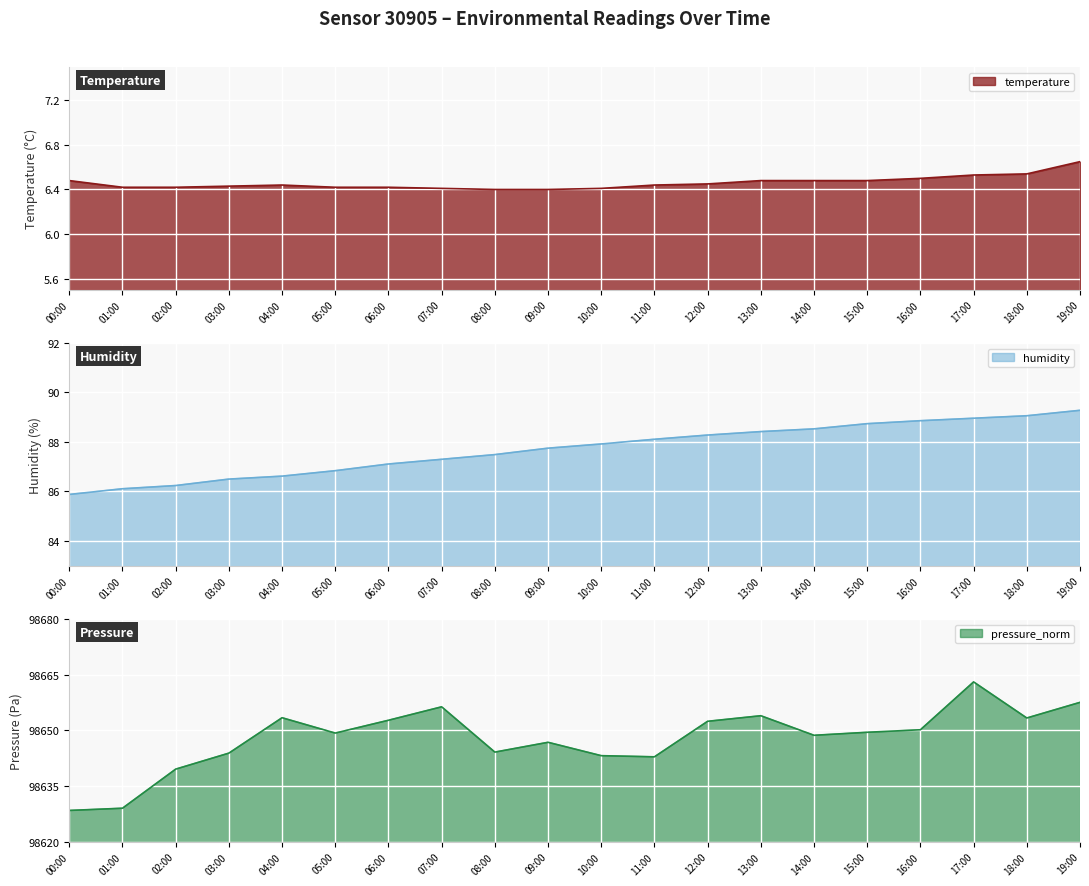

The pressure_norm series shows 28565.6 at 09:00. True or false?

False